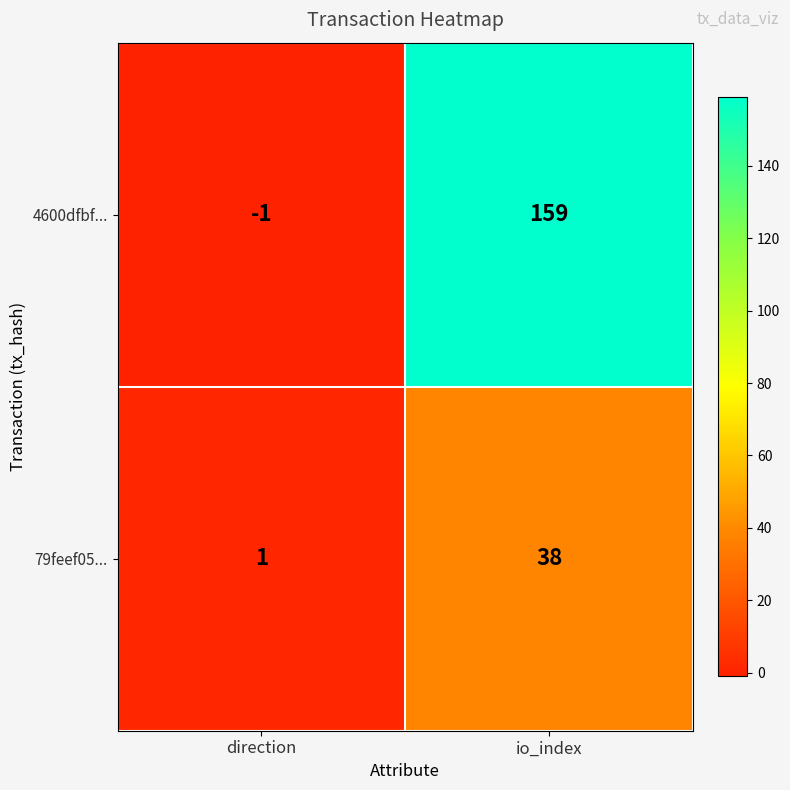

Reading left to right, list all the values displayed in this chart.

4600dfbf...: -1	159
79feef05...: 1	38